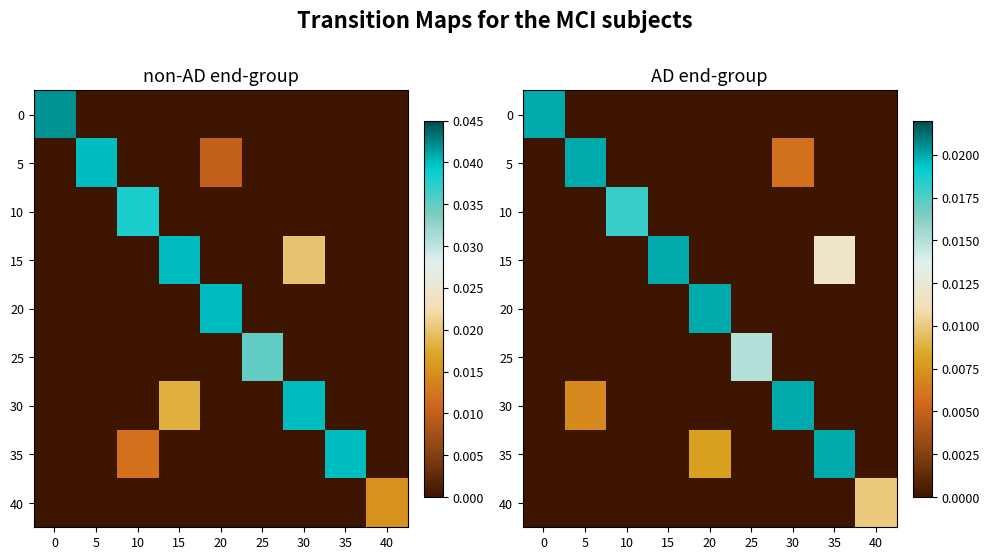

List the labels in order of 35 value, largest first.

35, 20, 0, 15, 40, 10, 25, 30, 5